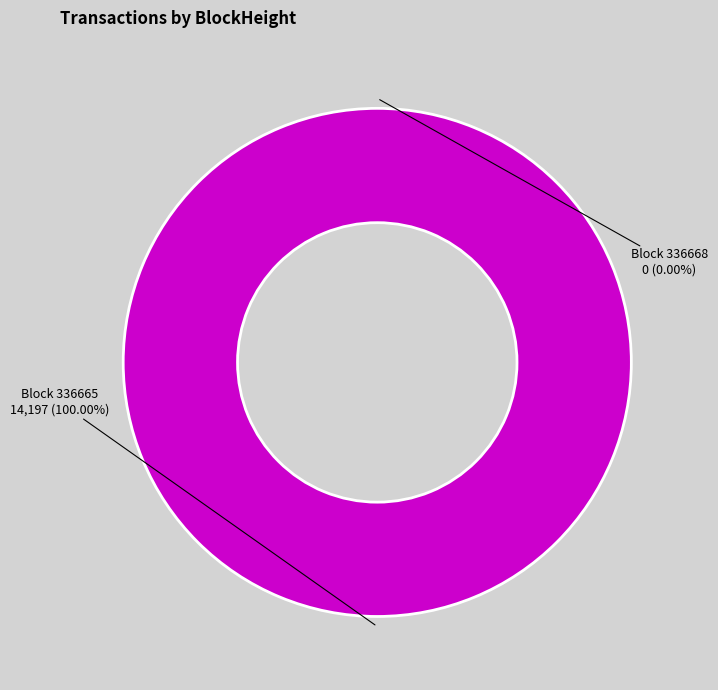

Which slice is the smallest?

336668